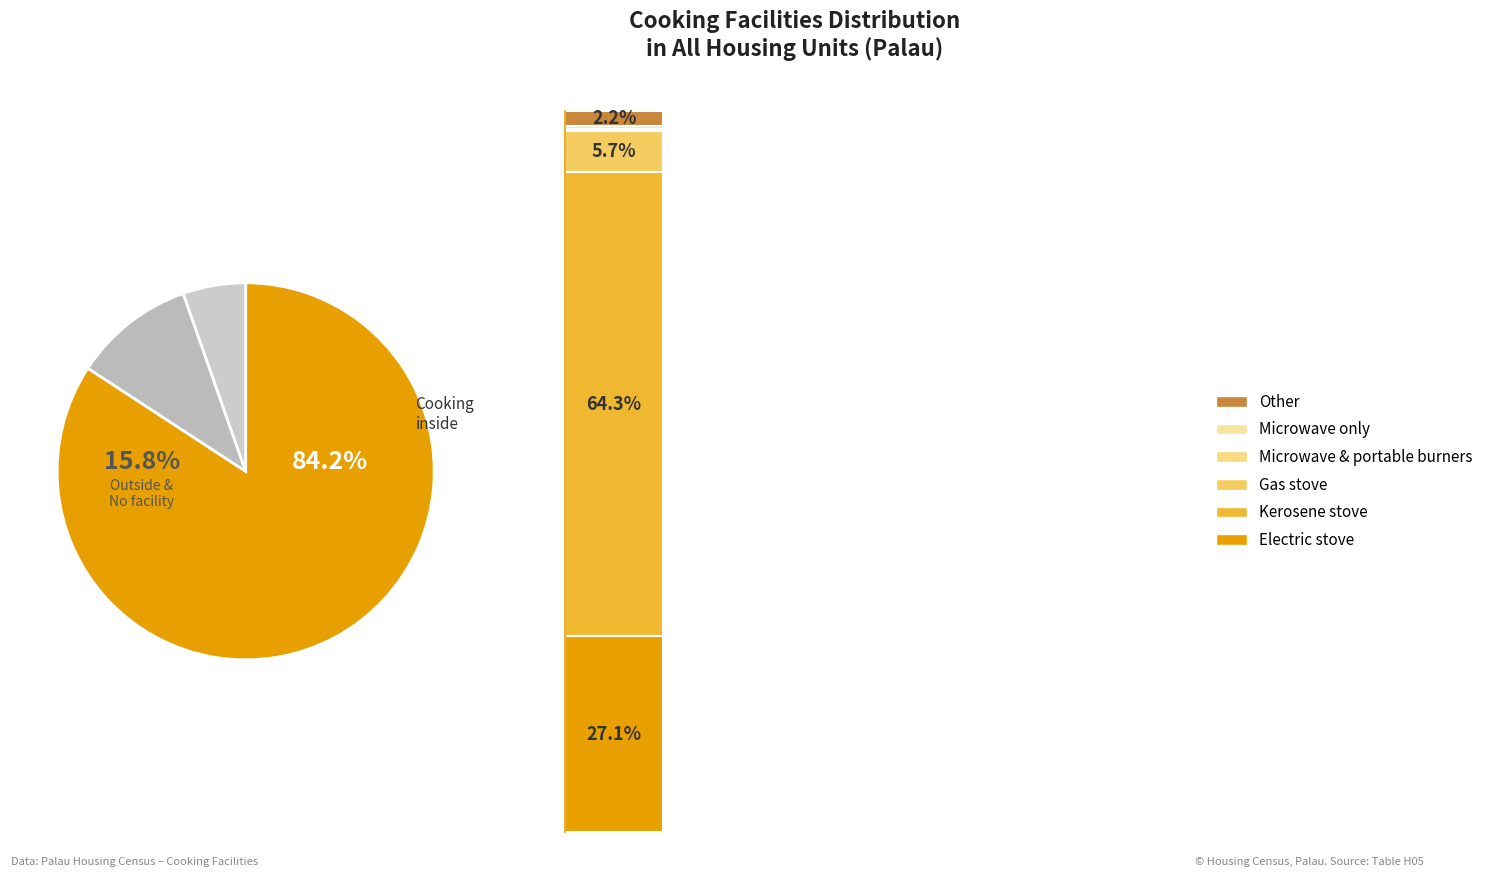

Combined, do Microwave & portable burners and Electric stove account for over 50%?

No